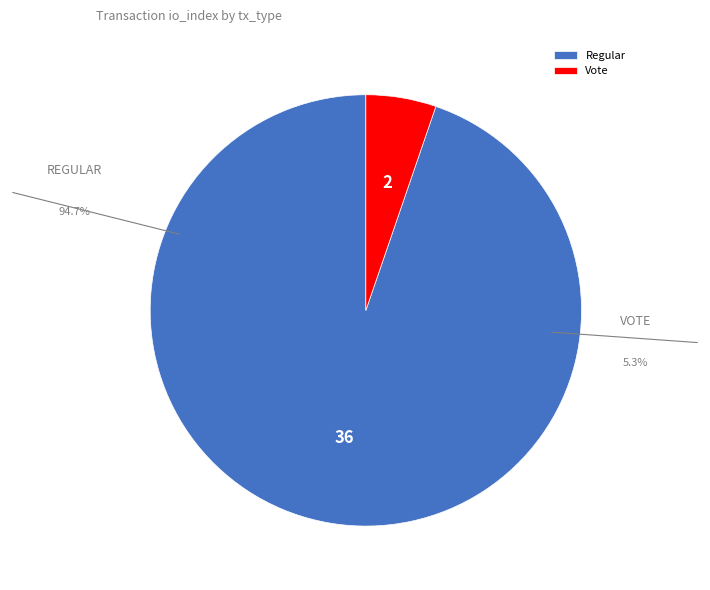

What percentage is the Vote slice, to the nearest percent?

5%